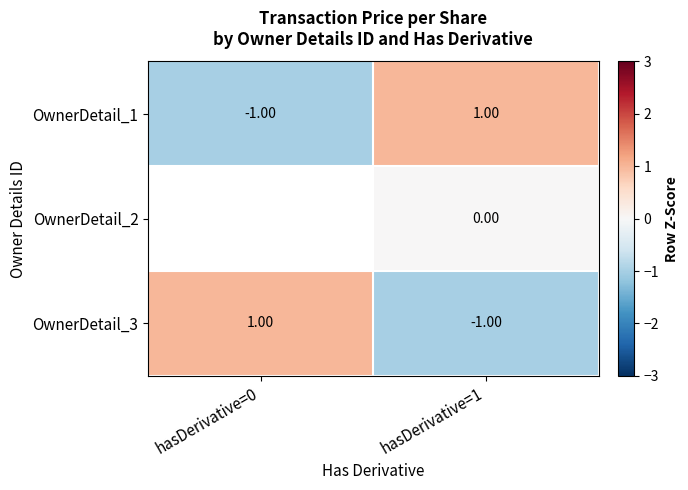

Which category has the lowest value in the OwnerDetail_1 series?

hasDerivative=0